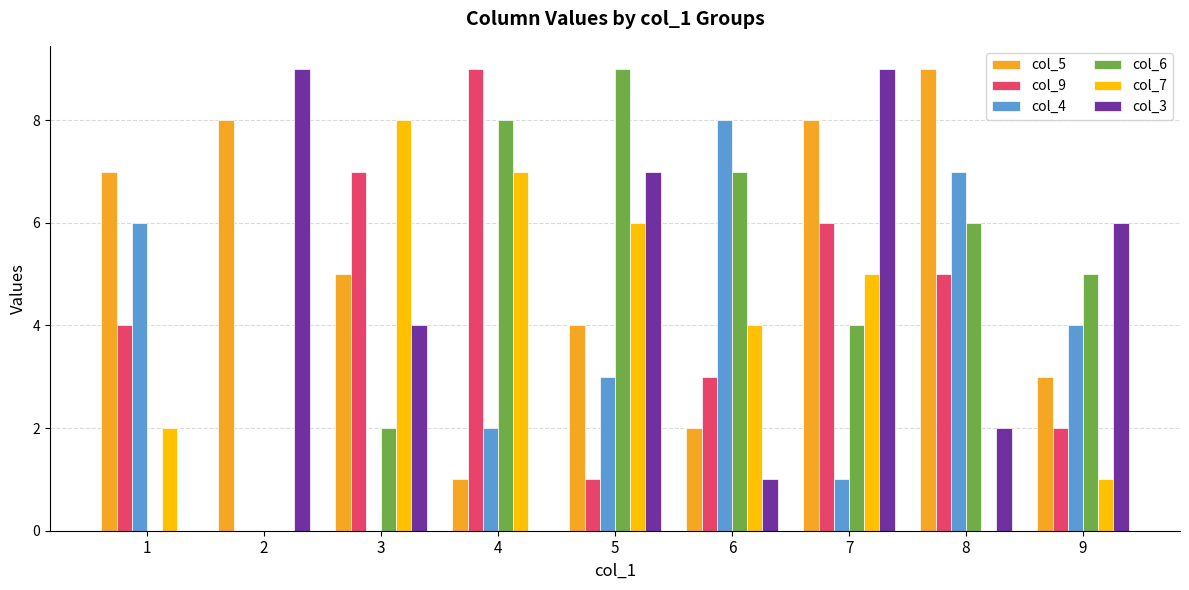

Count the number of data series in this chart.

6